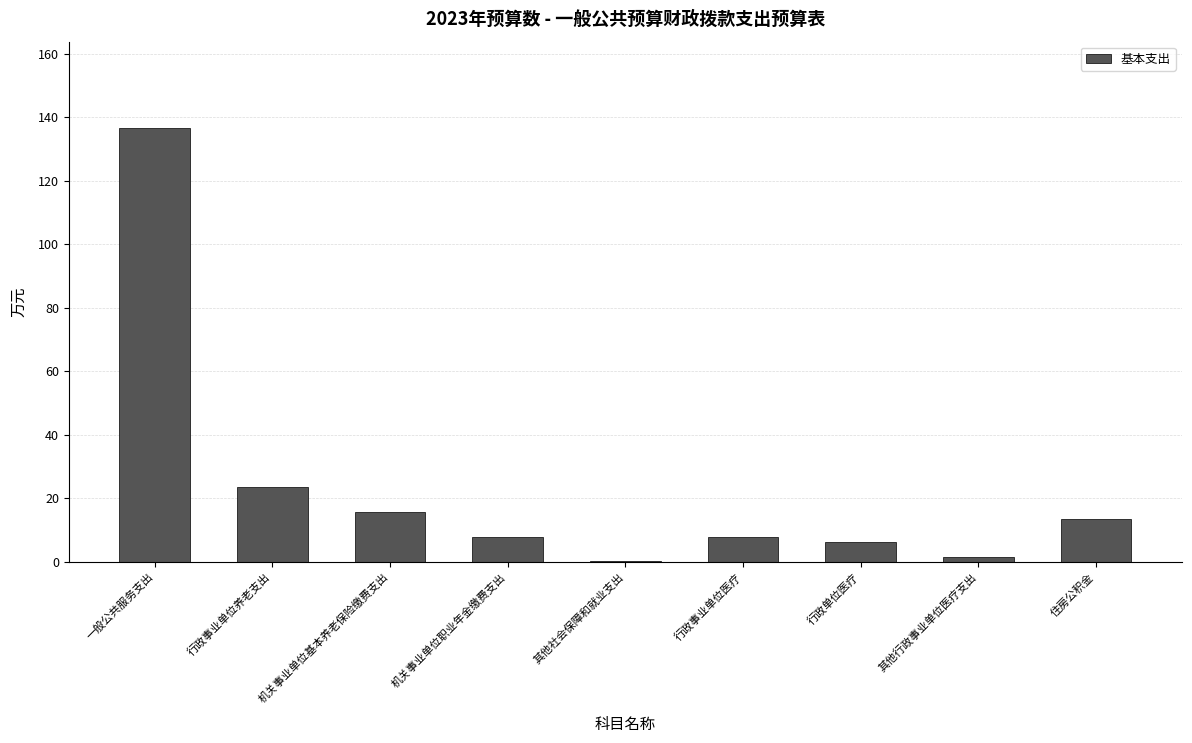

What is the average value?

23.6